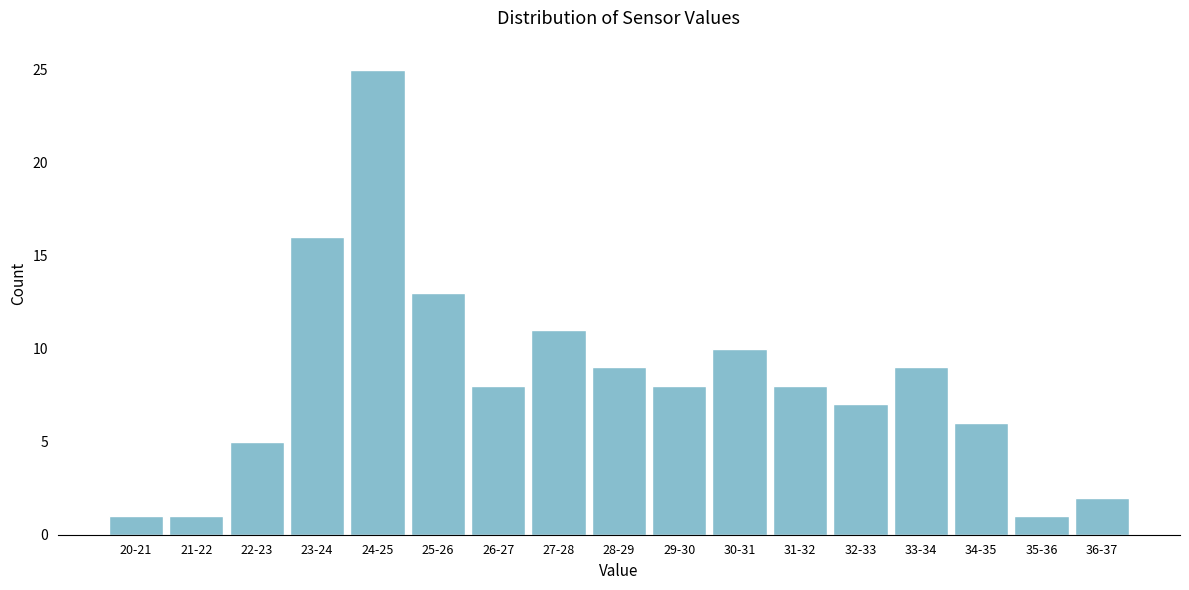

Reading left to right, extract all data points from this chart.

20-21=1	21-22=1	22-23=5	23-24=16	24-25=25	25-26=13	26-27=8	27-28=11	28-29=9	29-30=8	30-31=10	31-32=8	32-33=7	33-34=9	34-35=6	35-36=1	36-37=2